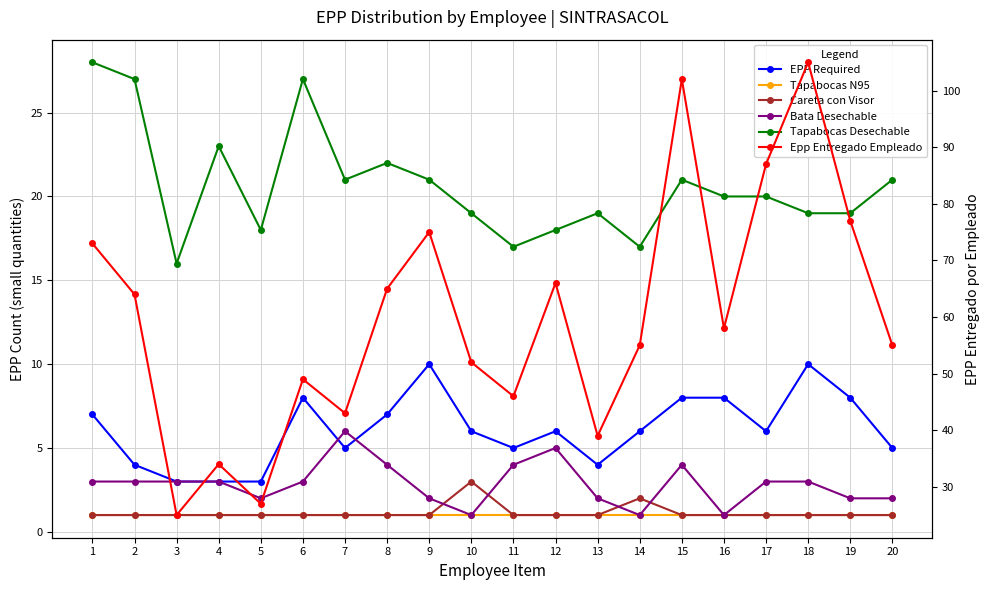

Which category has the lowest value in the EPP Required series?

3